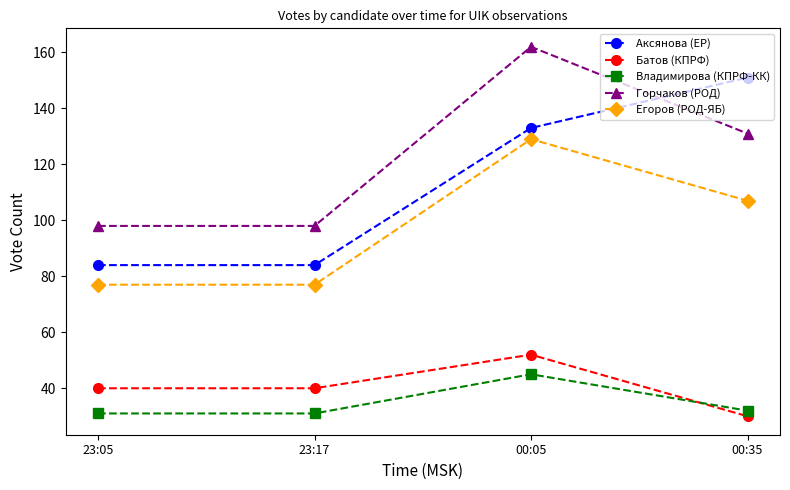

How many lines are shown in the chart?

5